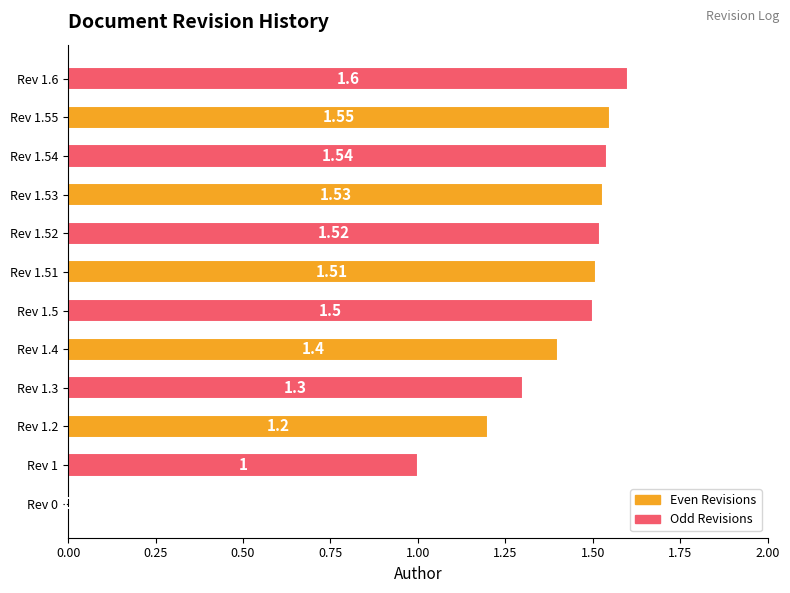

What is the sum of the values at Rev 1.52 and Rev 1.3?

2.8